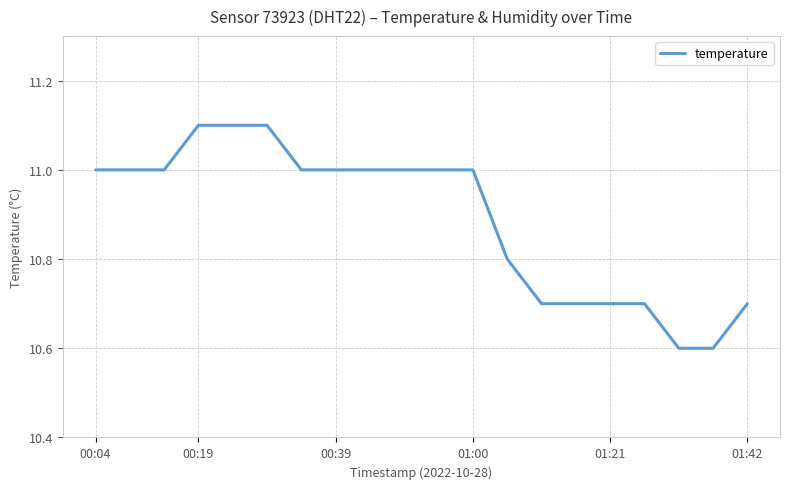

How many categories are shown in the chart?

20